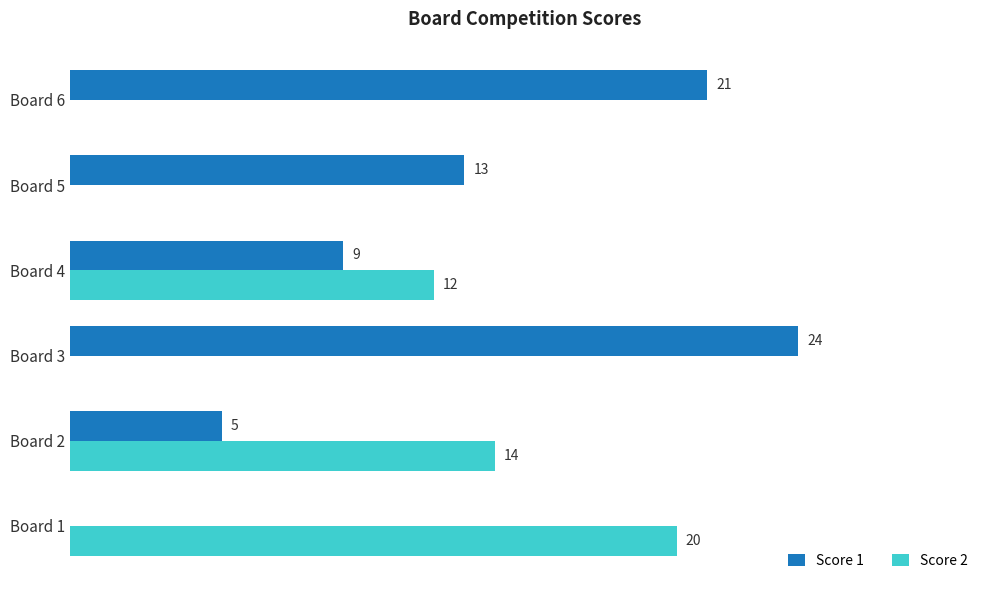

At which category is the sum across all series the highest?

Board 3